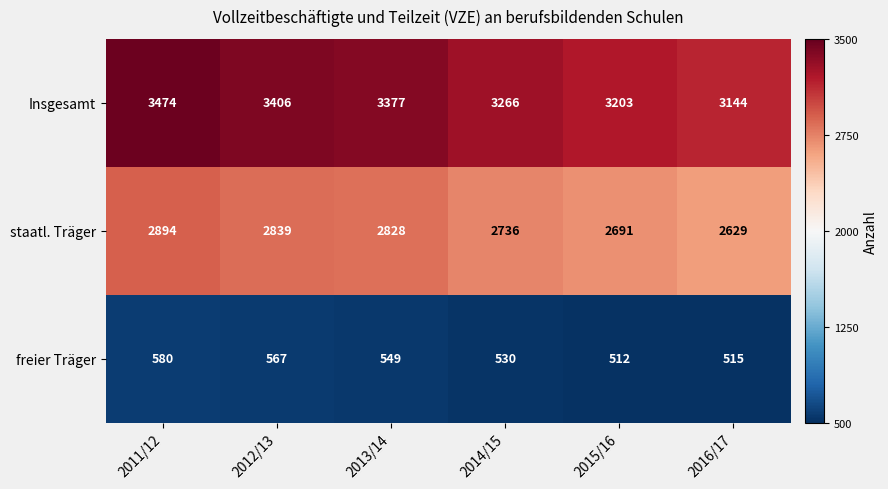

The value of Insgesamt at 2013/14 is 2309. True or false?

False